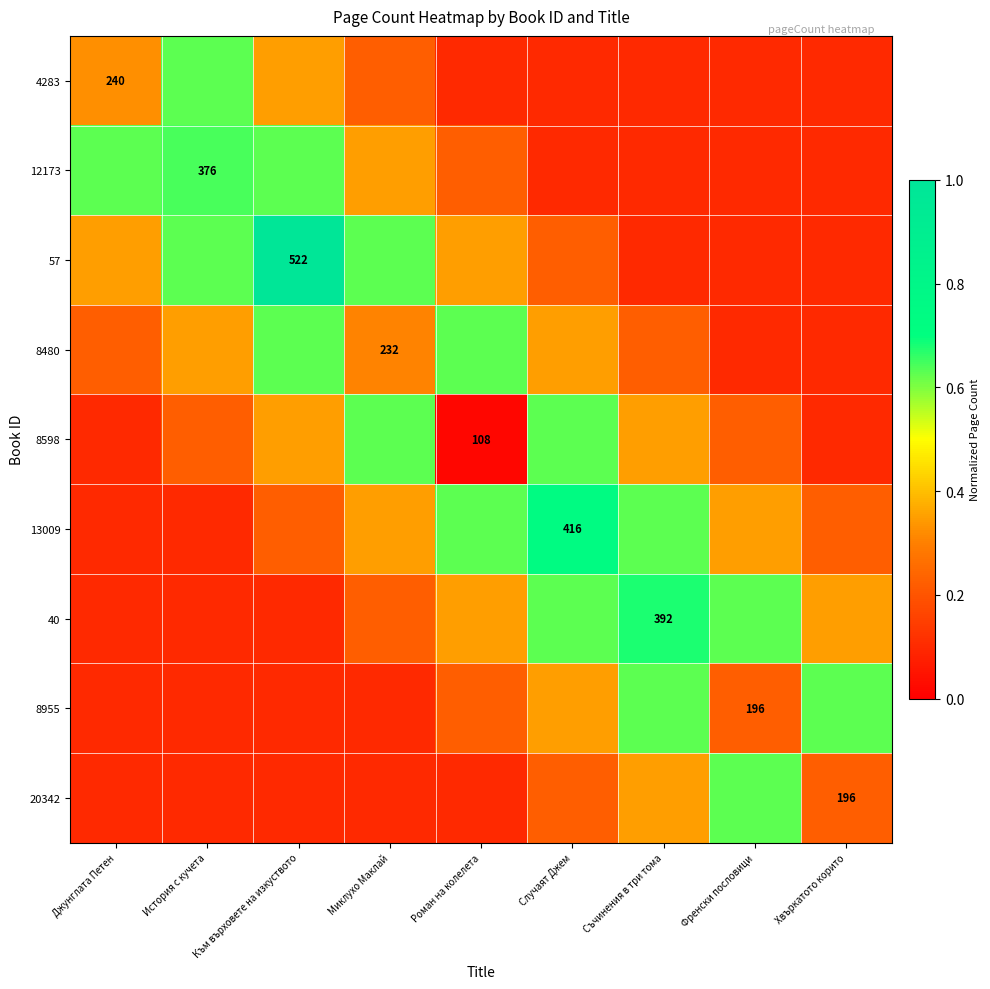

Read the 8955 value at История с кучета.

0.1